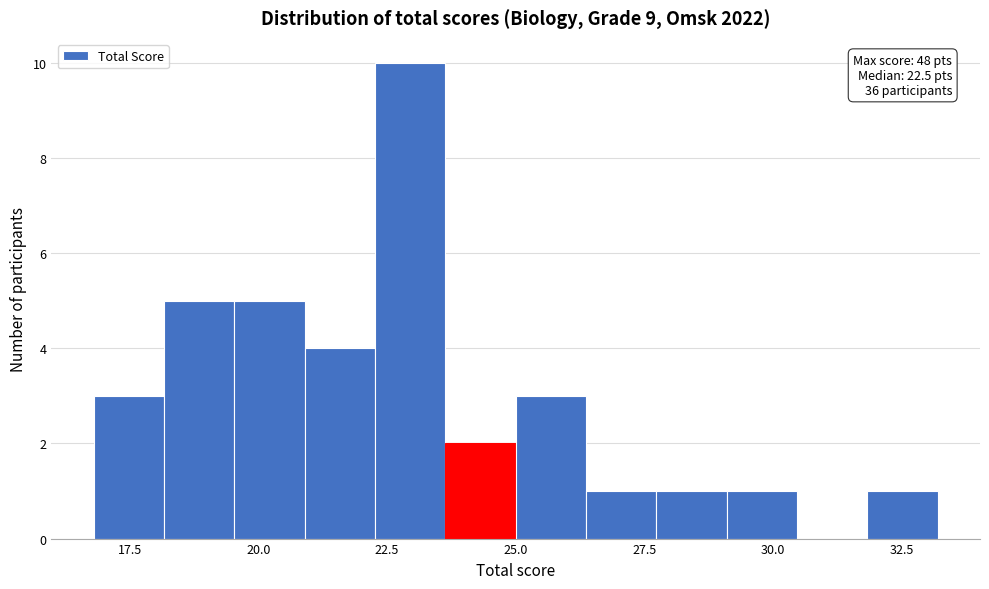

Around what value on the x-axis is the tallest bar? Give the approximate position of its centre, as read against the axis.

23.0